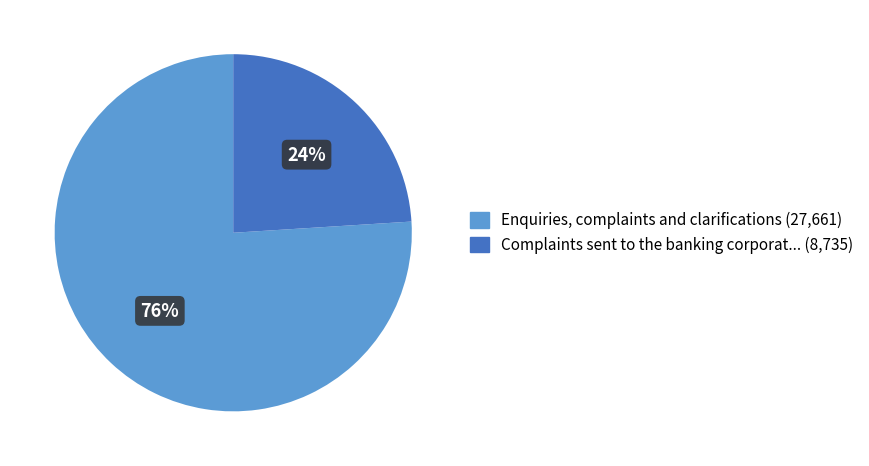

Is there a majority slice in this chart?

Yes